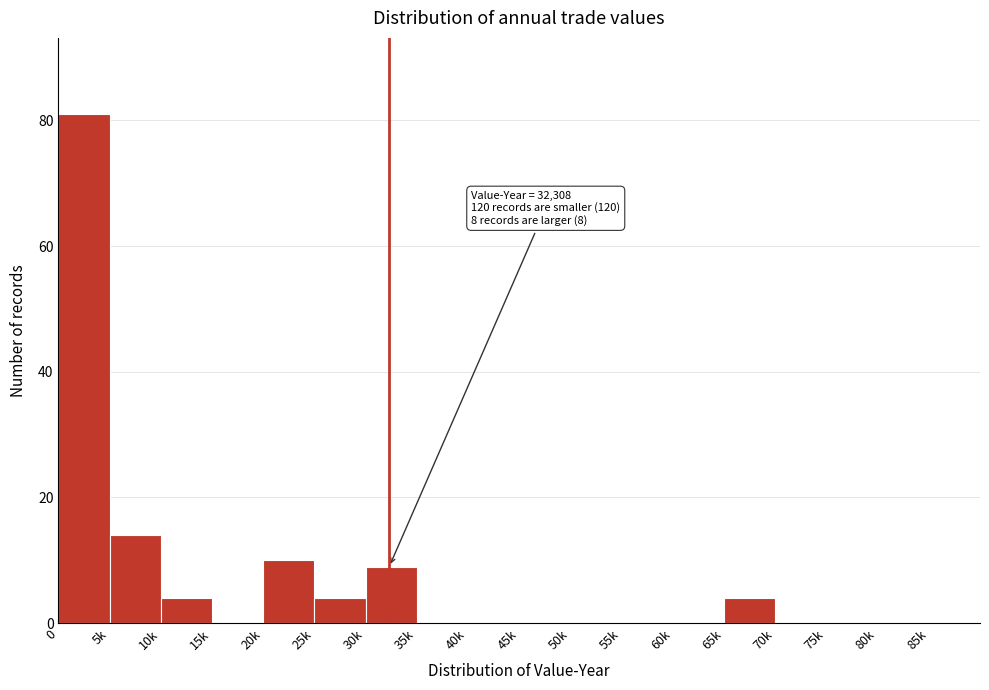

At which label is the value closest to 40?

5k